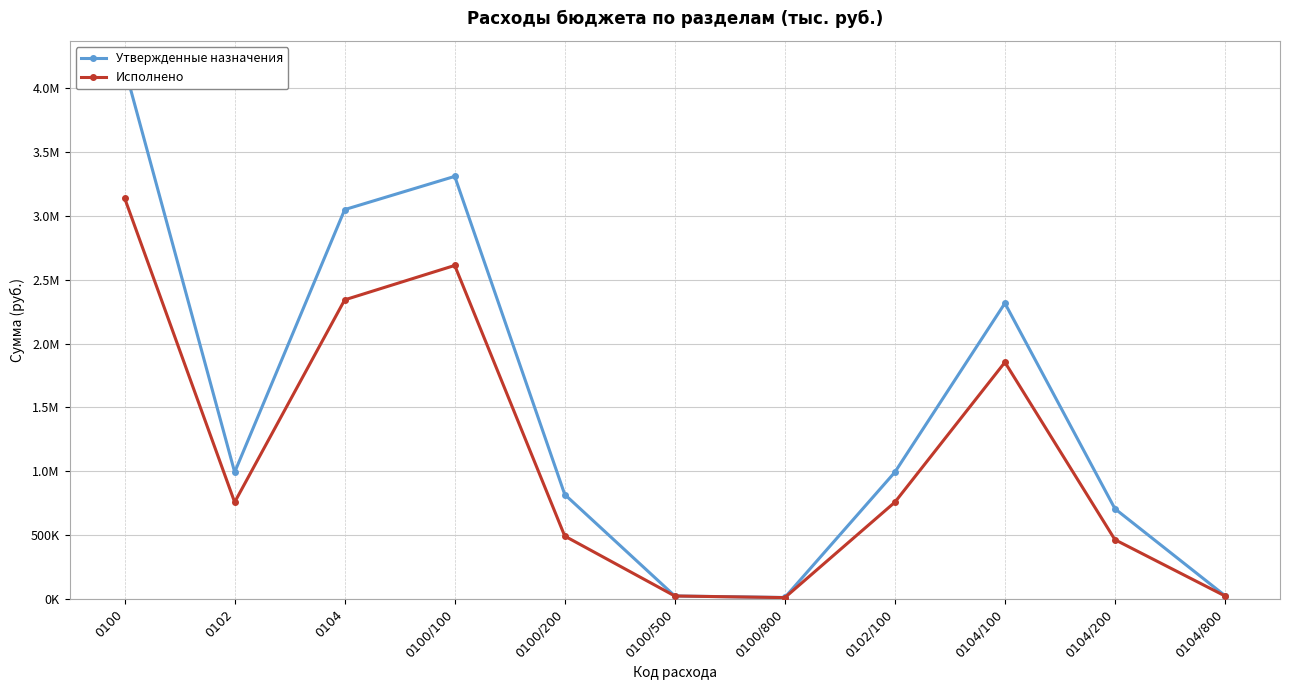

What is the maximum value for Исполнено?

3139815.1